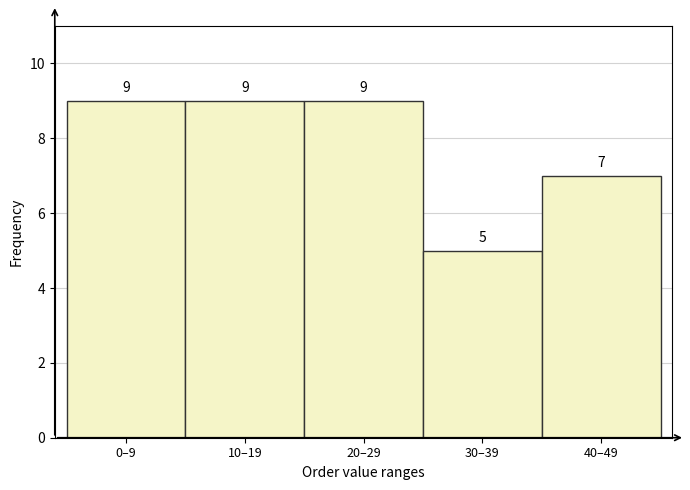

Reading left to right, transcribe all the data shown in this chart.

0–9=9	10–19=9	20–29=9	30–39=5	40–49=7